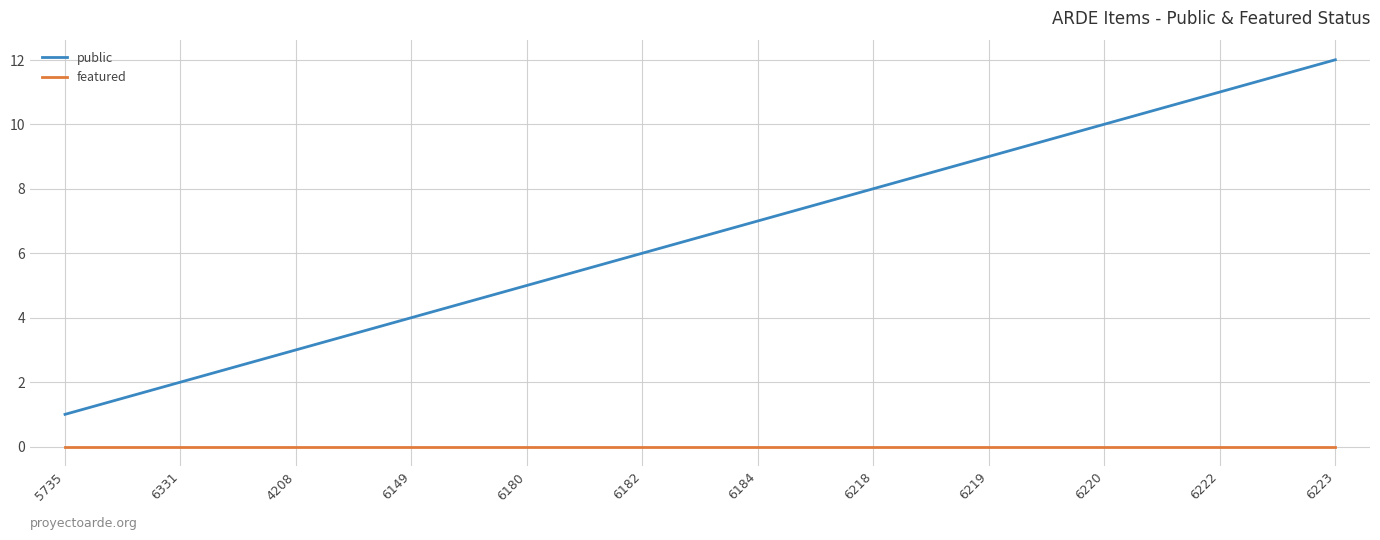

The value of featured at 6180 is 0. True or false?

True